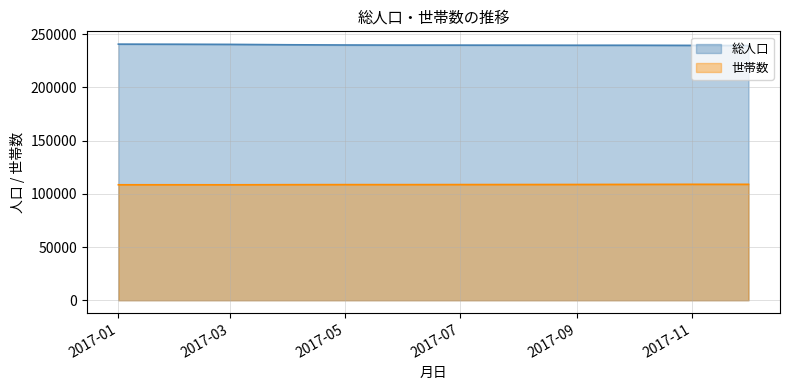

Which series has the largest total across all categories?

総人口